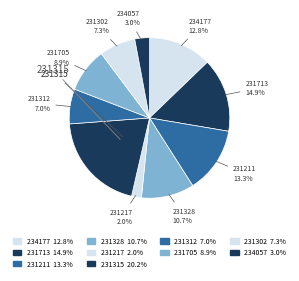

To the nearest percent, what portion does 234057 represent?

3%